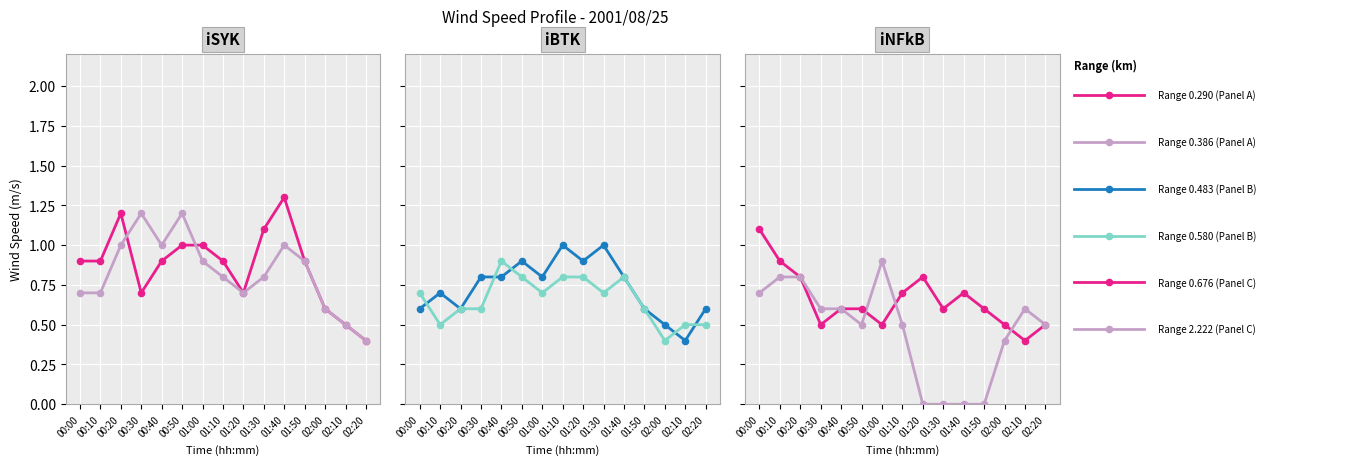

At which category is the sum across all series the highest?

00:20